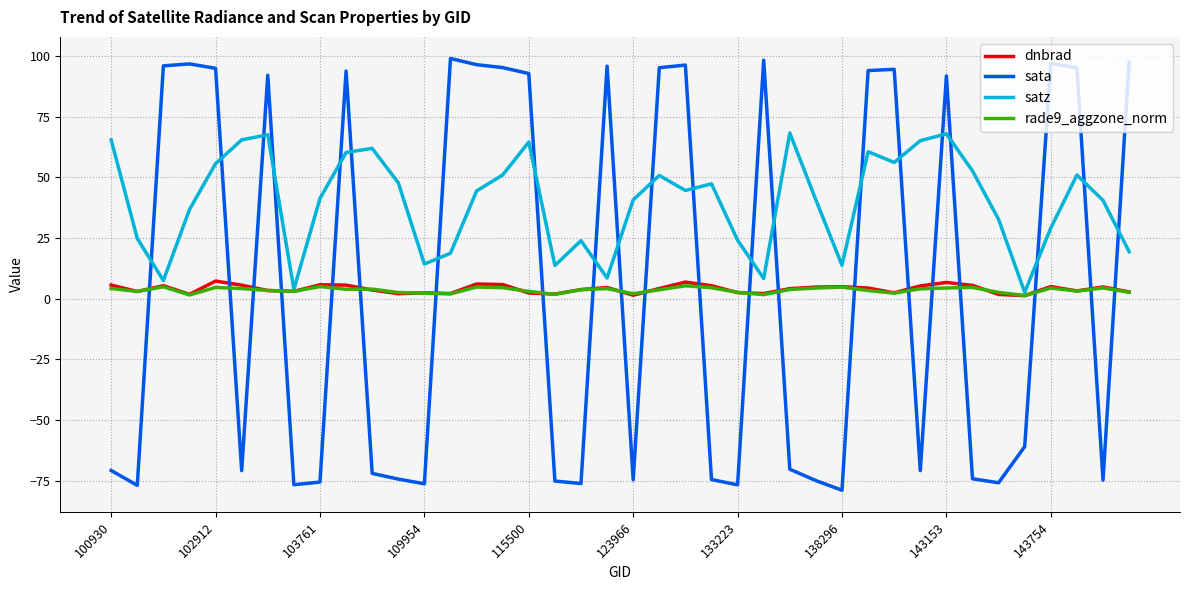

What is the maximum value shown in the chart?

99.0